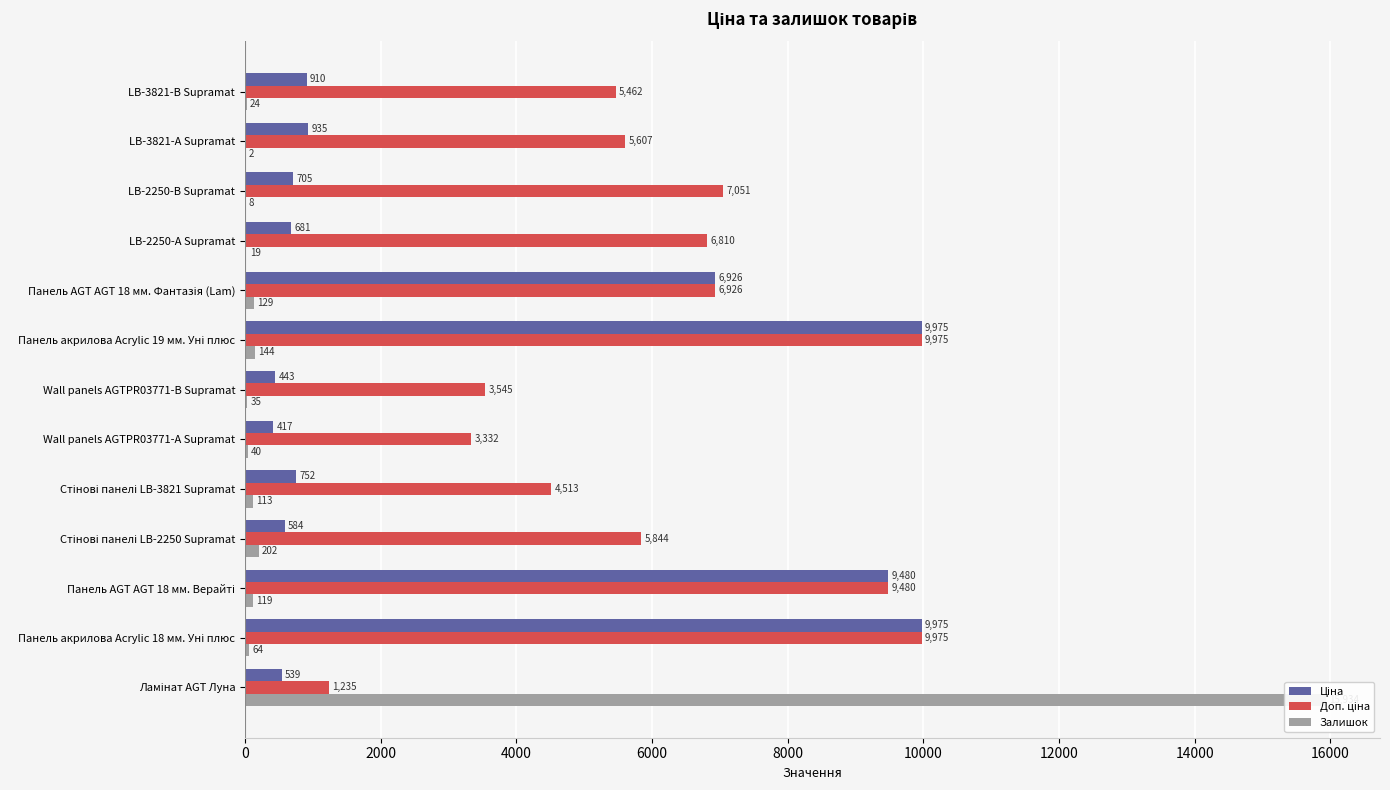

Reading right to left, what are all the values shown in this chart?

Ціна: 910.4	934.5	705.1	681.0	6925.7	9975.0	443.1	416.6	752.2	584.4	9480.1	9975.0	539.0
Доп. ціна: 5462.3	5607.2	7051.3	6809.8	6925.7	9975.0	3545.0	3332.5	4513.3	5843.9	9480.1	9975.0	1235.4
Залишок: 24.0	2.0	8.0	19.0	129.0	144.0	35.0	40.0	113.0	202.0	119.0	64.0	15934.0